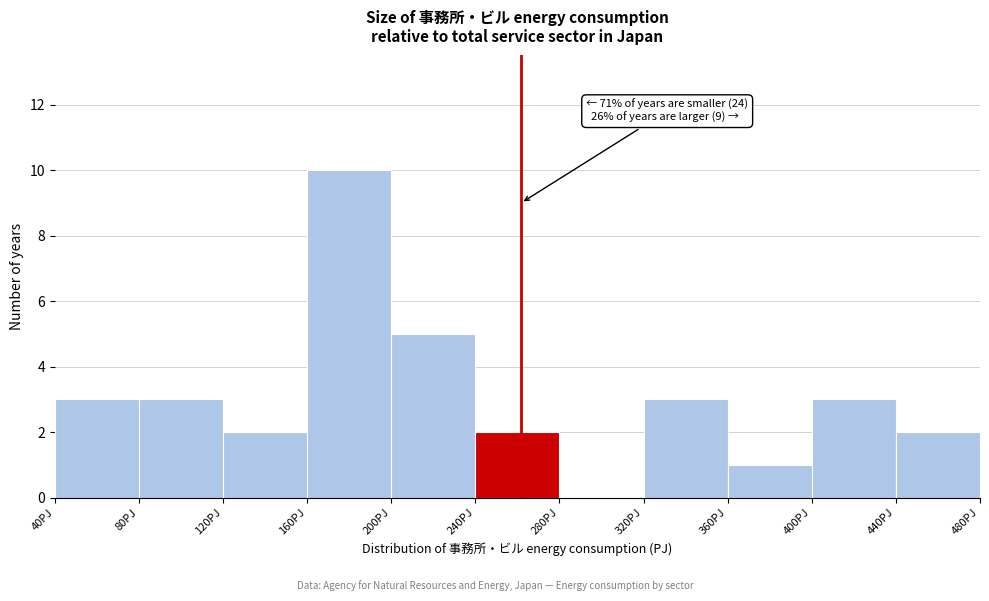

Which range on the x-axis has the tallest bar?

160 to 200